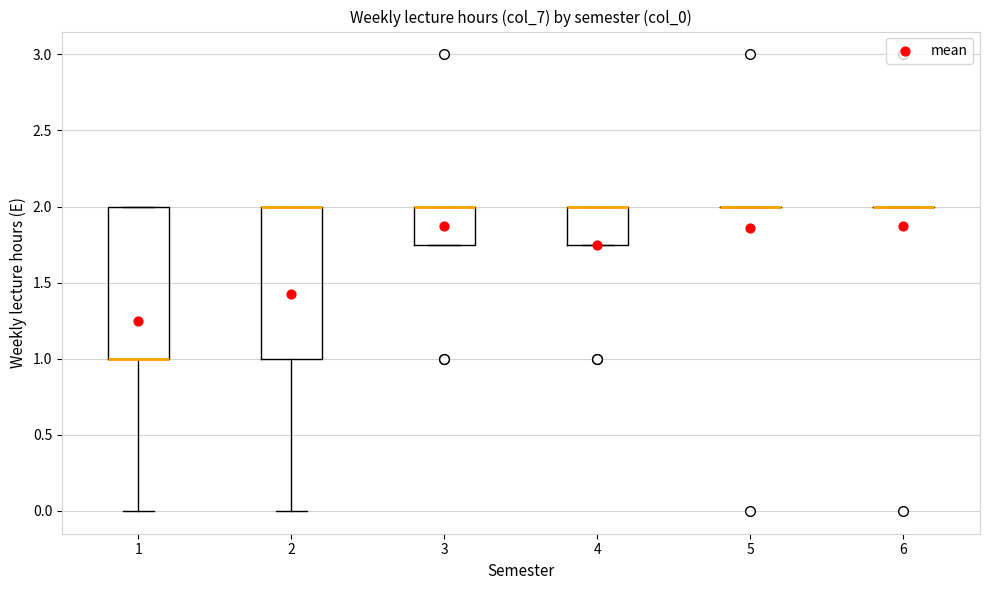

Reading left to right, transcribe this box plot: for each box, give where its median line is, the range the box spans, and where its two whiskers end, as read against the y-axis. The values are not printed on the chart, so give them approximately, as read against the axis.

1: median 1.00 (drawn on the box's lower edge), box 1.00 to 2.00, whiskers 0.00 to 2.00
2: median 2.00 (drawn on the box's upper edge), box 1.00 to 2.00, whiskers 0.00 to 2.00
3: median 2.00 (drawn on the box's upper edge), box 1.75 to 2.00, whiskers 1.75 to 2.00
4: median 2.00 (drawn on the box's upper edge), box 1.75 to 2.00, whiskers 1.75 to 2.00
5: box collapsed to a line at 2.00, whiskers 2.00 to 2.00
6: box collapsed to a line at 2.00, whiskers 2.00 to 2.00